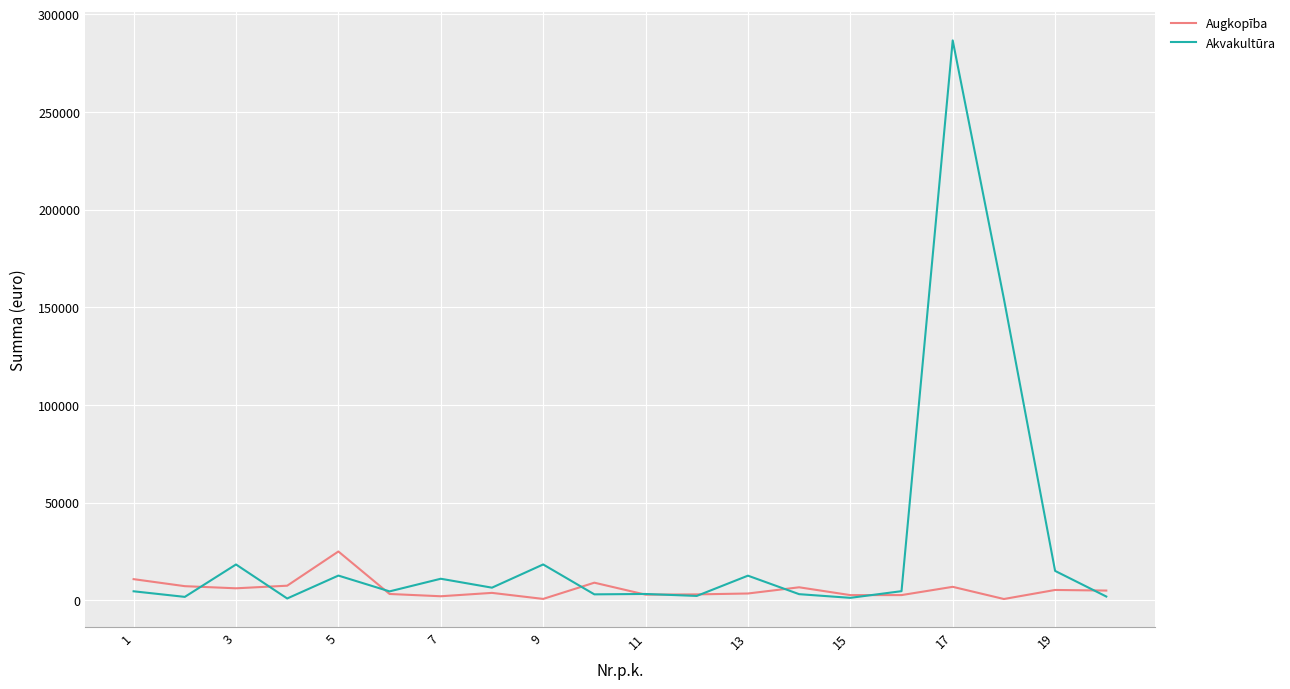

Count the number of categories in the chart.

20